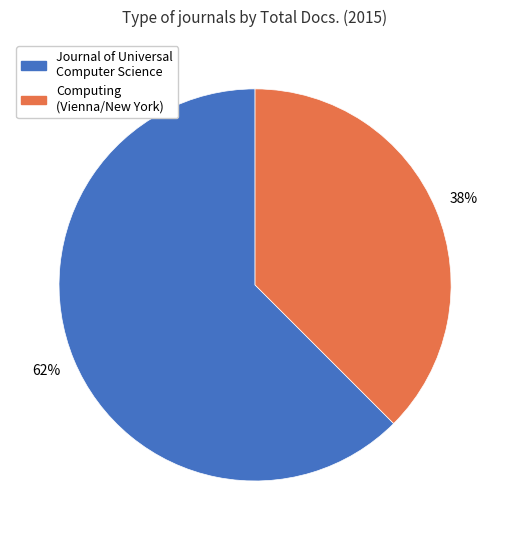

Which has a higher value, Computing (Vienna/New York) or Journal of Universal Computer Science?

Journal of Universal Computer Science